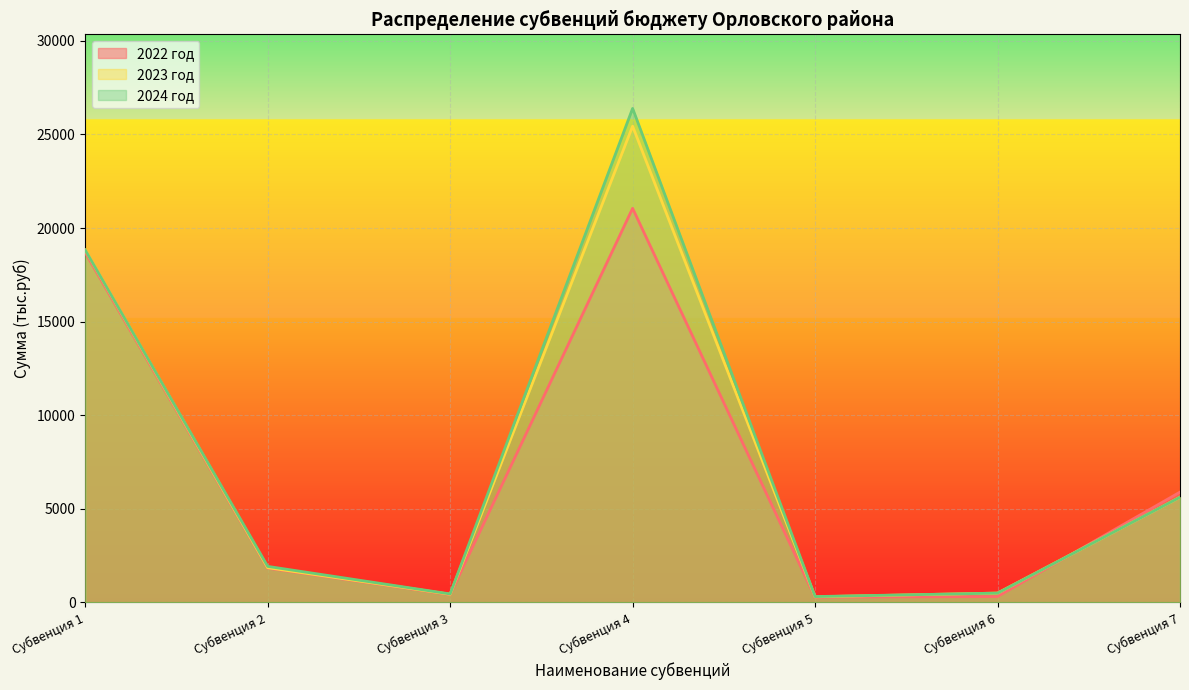

What value does the 2023 год series have at Субвенция 5?

290.2